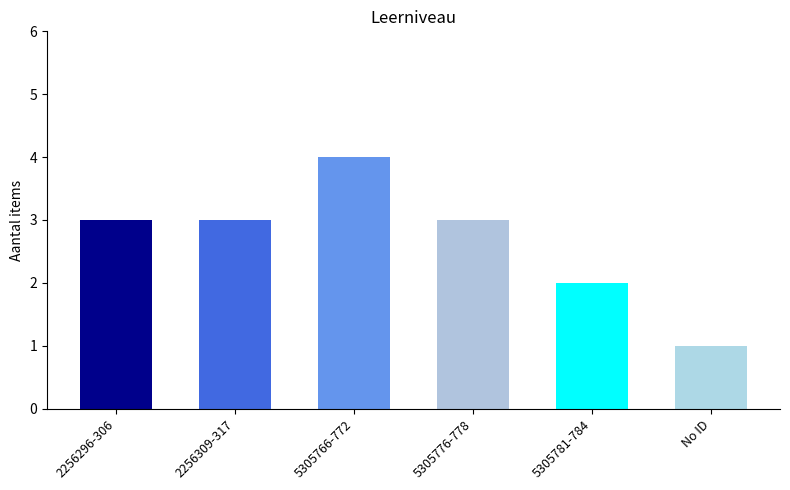

At which category does the chart reach its peak across all series?

5305766-772